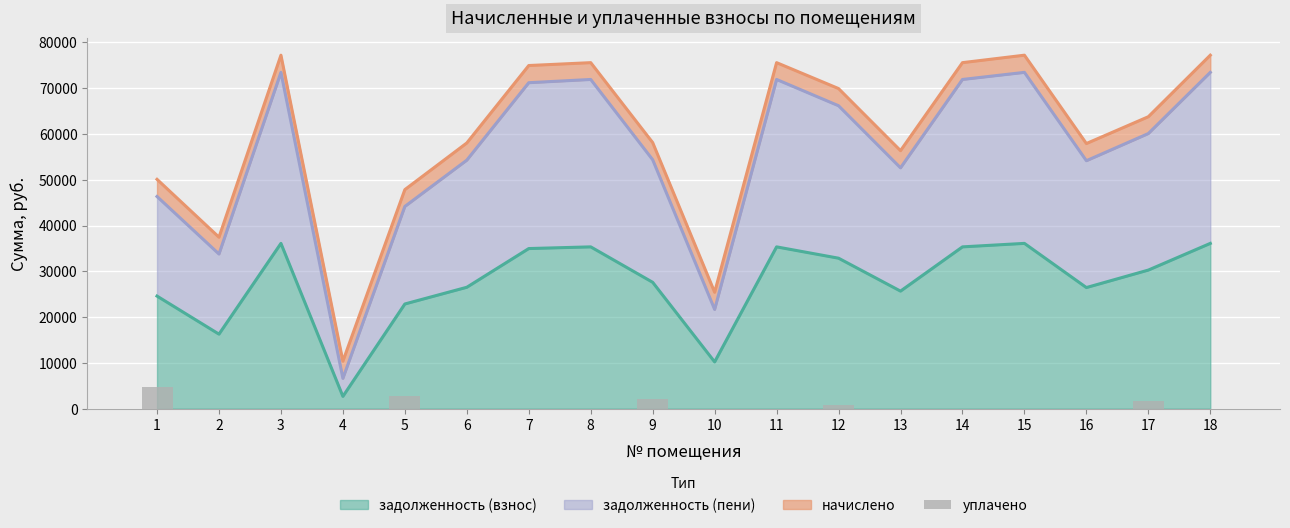

What is the average value?

668.5